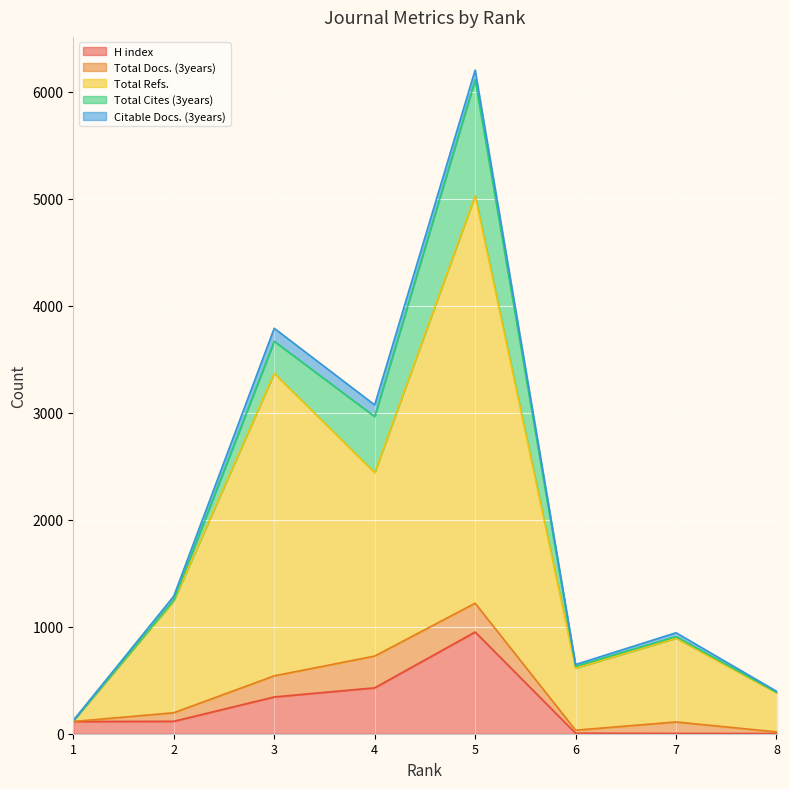

Is the value of Total Cites (3years) at 4 greater than the value of Total Refs. at 8?

Yes